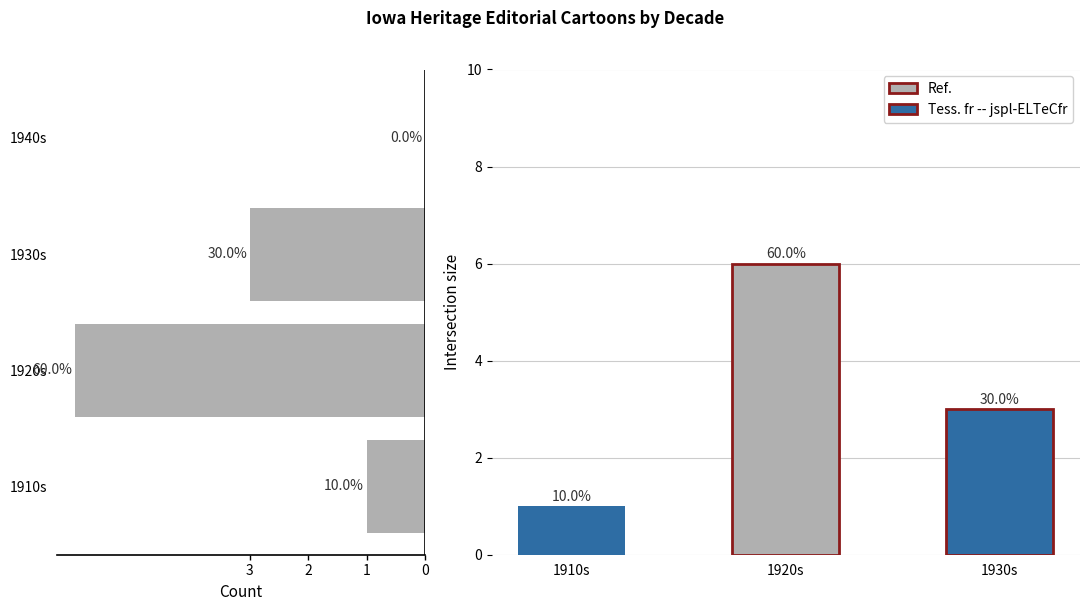

Reading left to right, list all the values displayed in this chart.

1	6	3	0